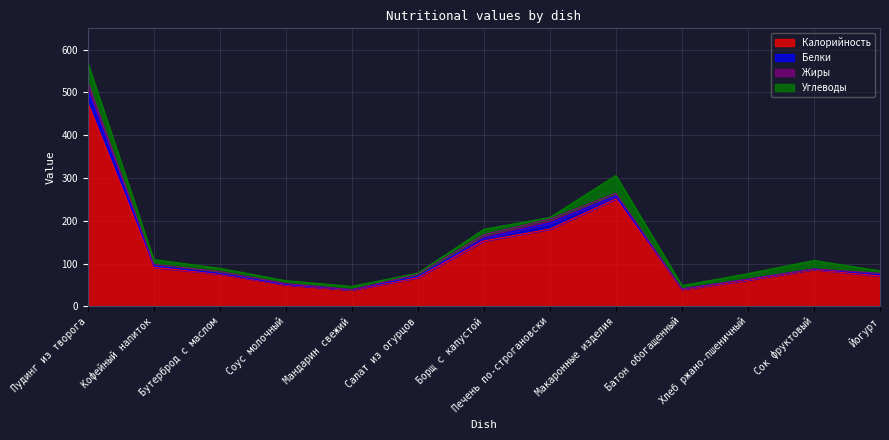

What is the difference between the second highest and minimum values in the Белки series?

12.8